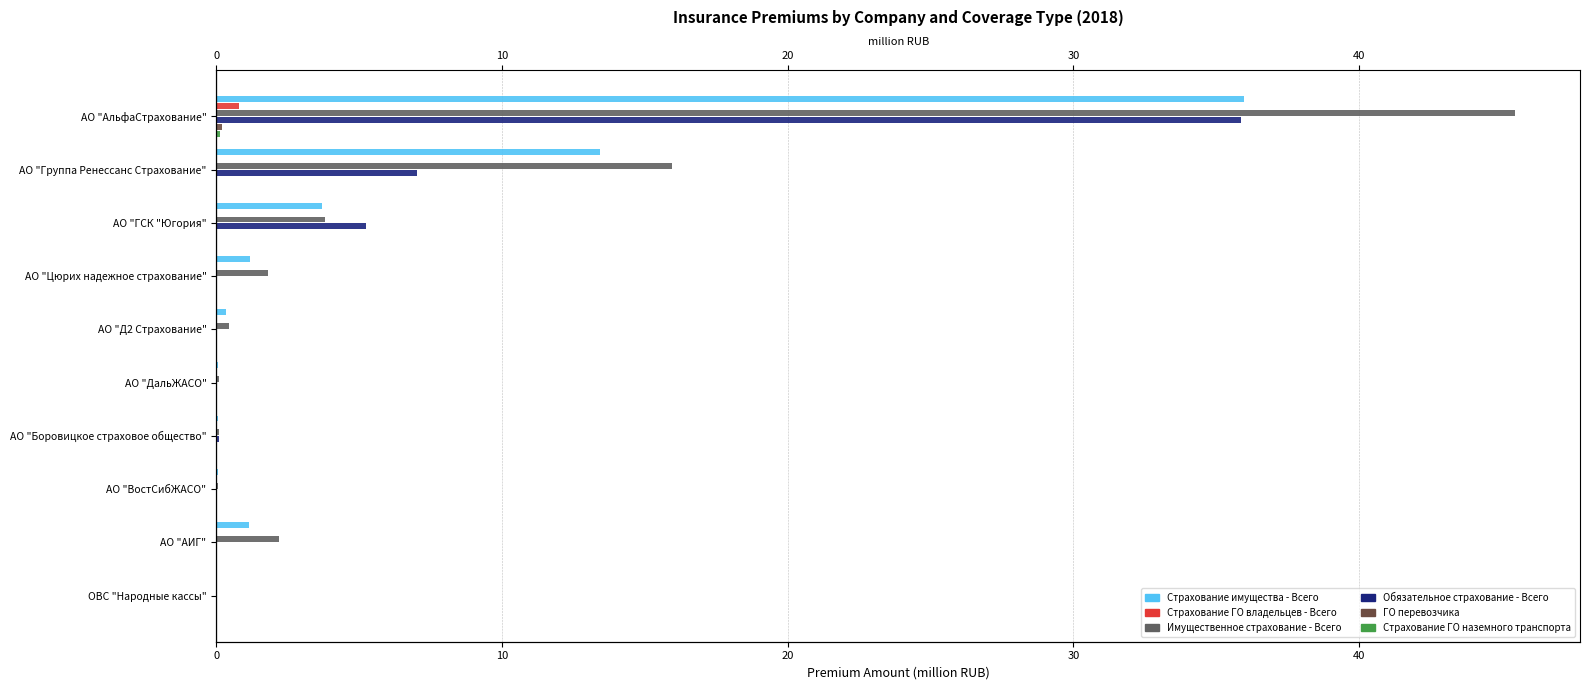

What is the maximum value shown in the chart?

45.5